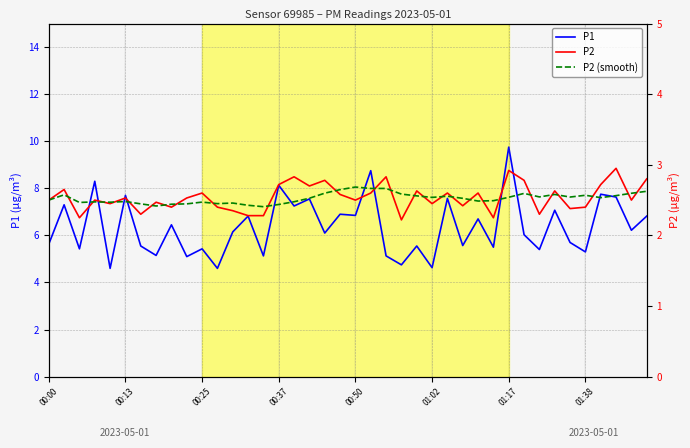

List the series in order of their peak value, highest first.

P1, P2, P2 (smooth)